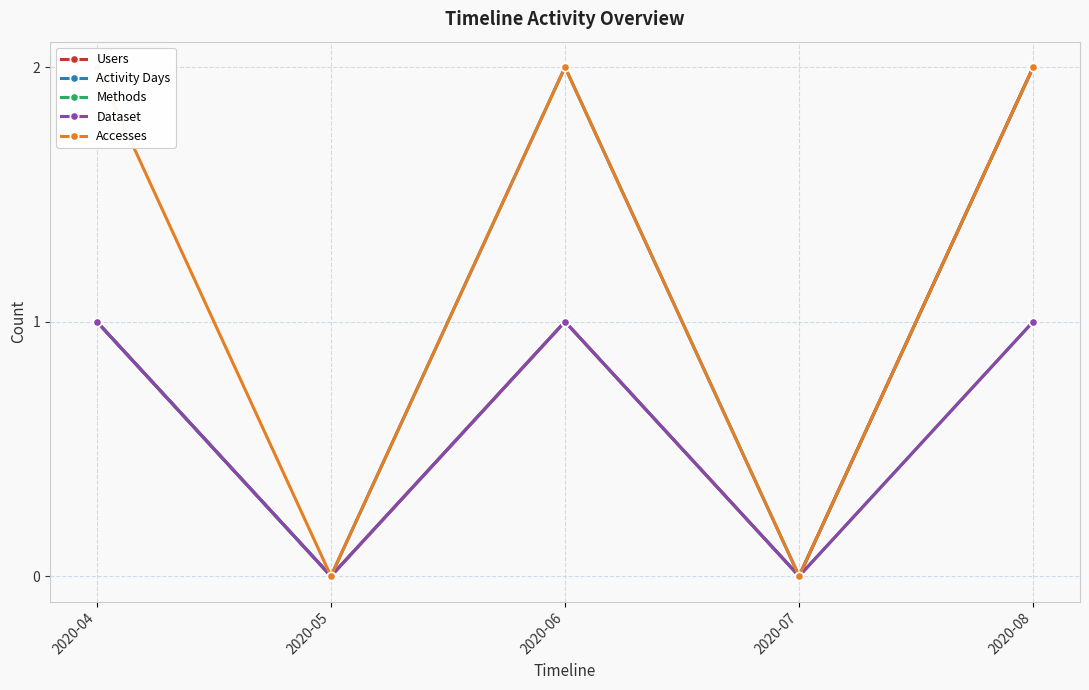

True or false: Activity Days and Methods cross at least once.

False